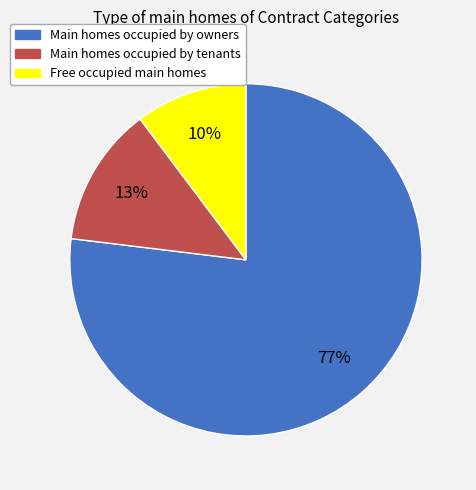

To the nearest percent, what is the average slice percentage?

33%